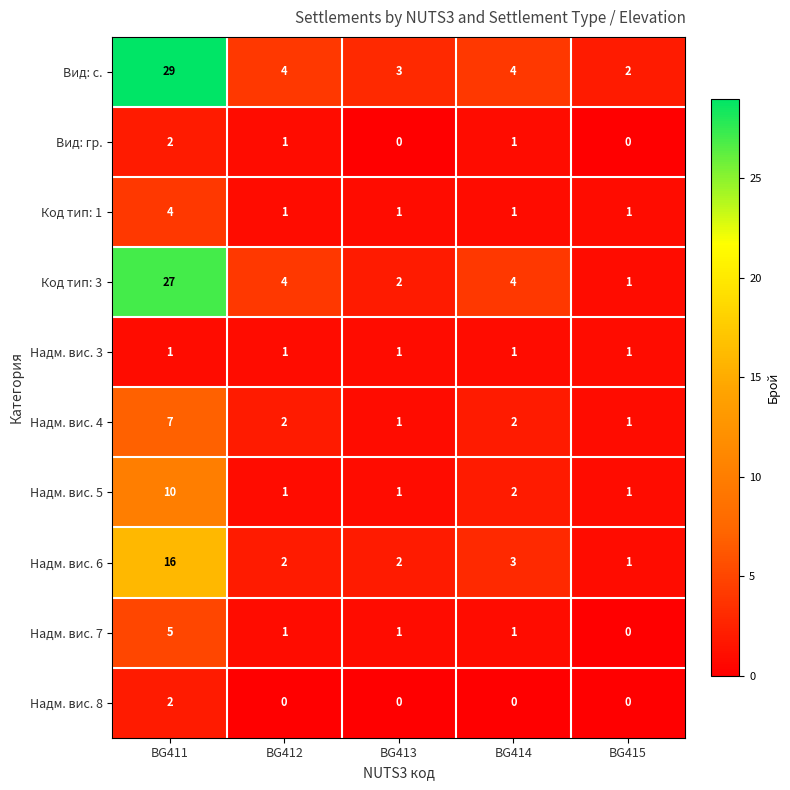

What is the difference between the highest and lowest values at BG411?

28